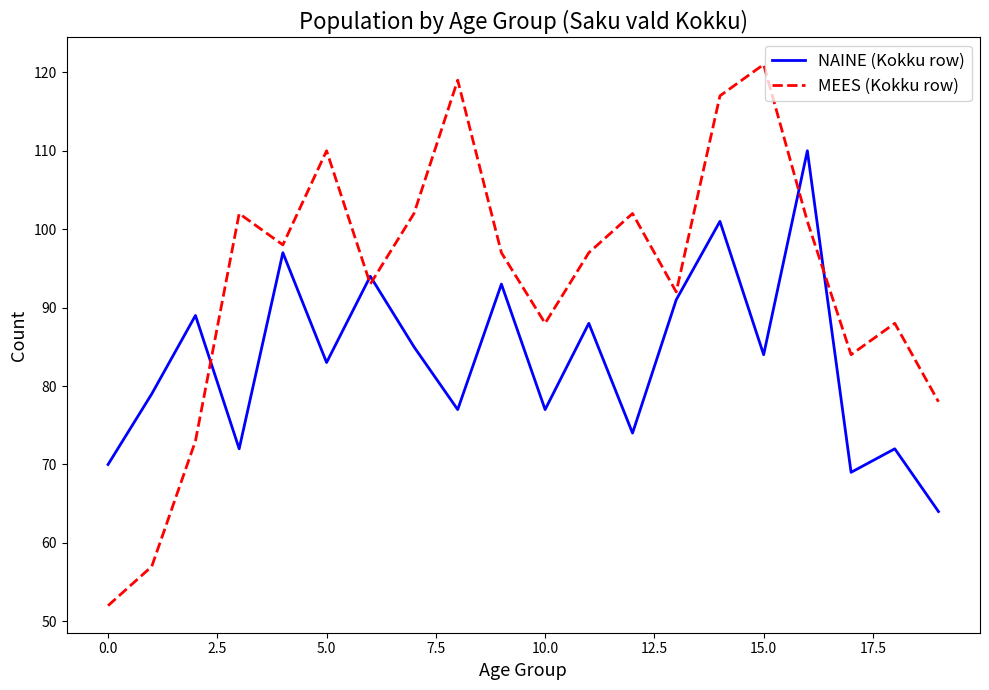

Which series has the widest spread of values?

MEES (Kokku row)